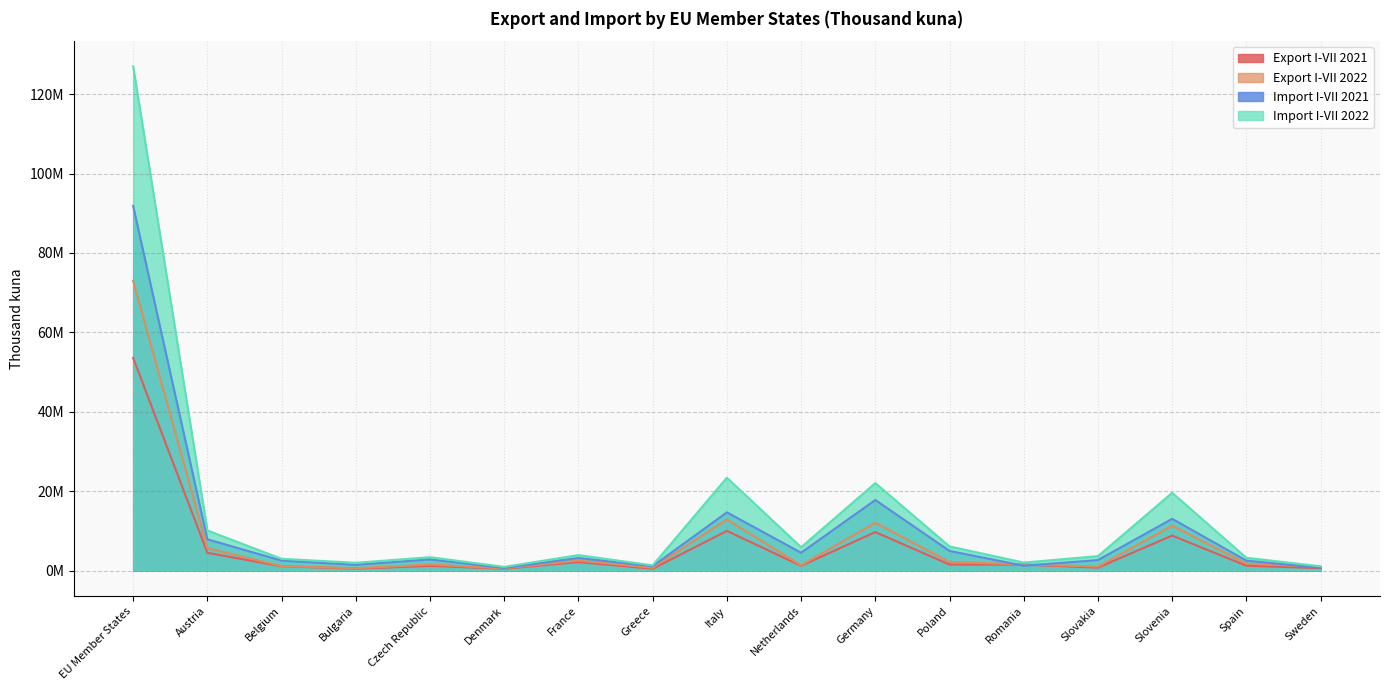

How many series are shown in this chart?

4